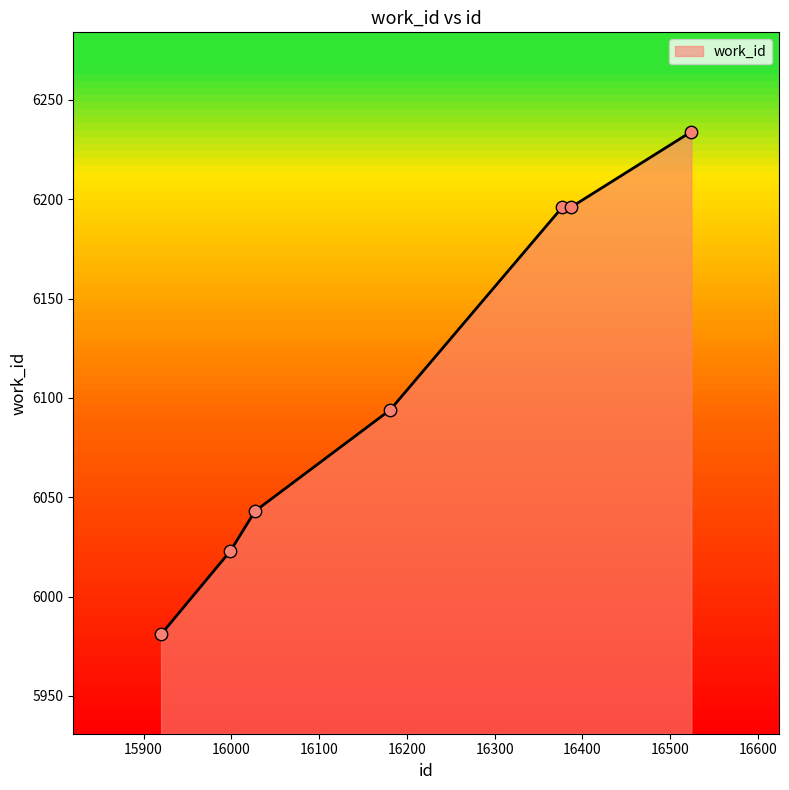

What is the average value?

6110